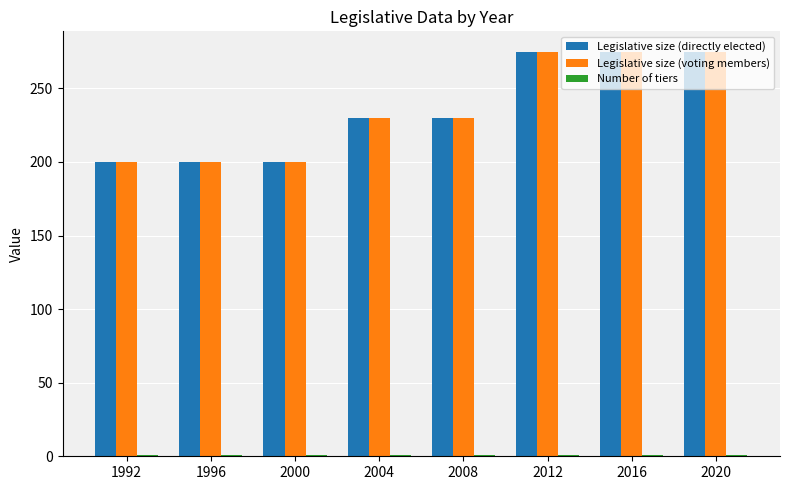

What is the average value of the Legislative size (directly elected) series?

236